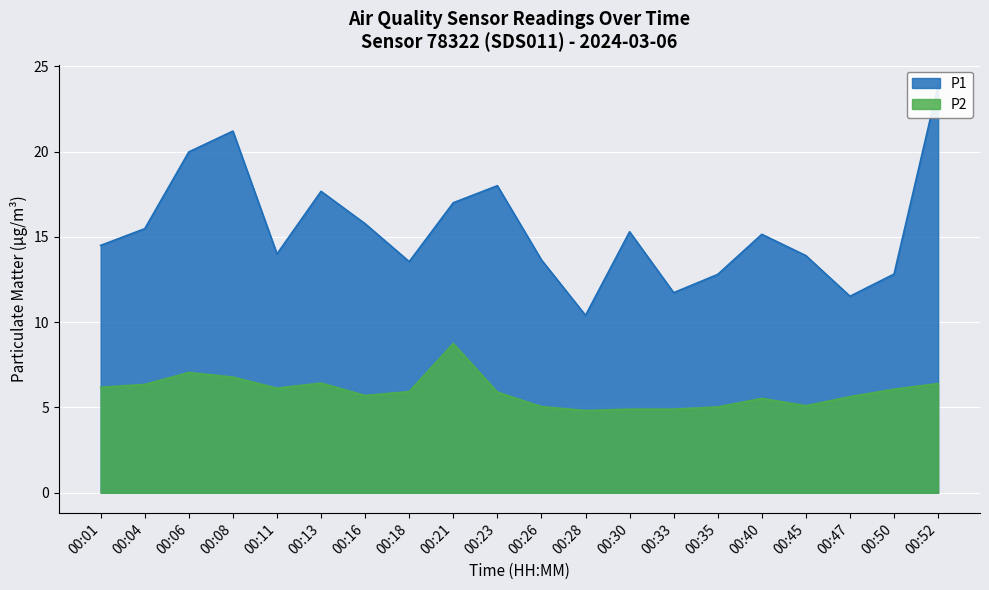

How many interior local valleys does the P1 series have?

5